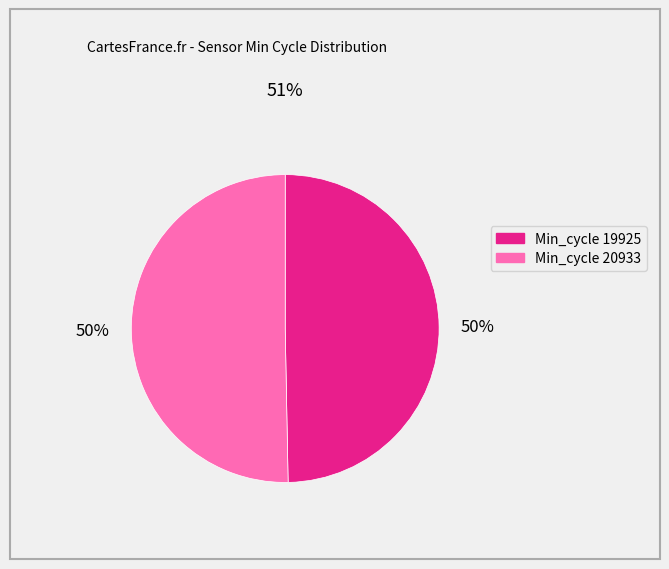

To the nearest percent, what is the average slice percentage?

50%